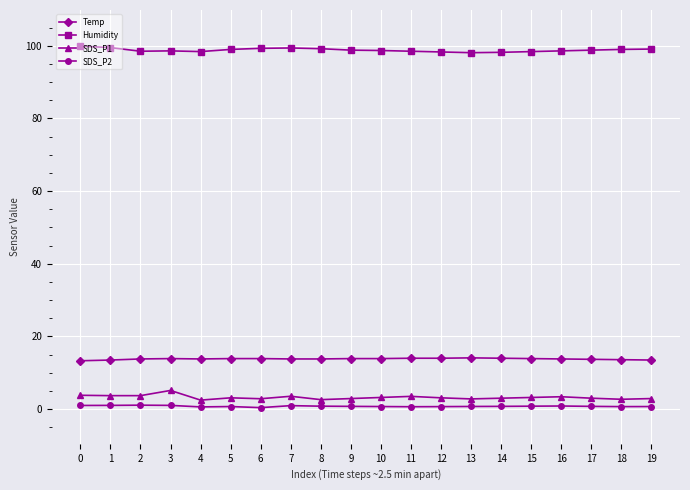

What is the sum of all Humidity values?

1976.3